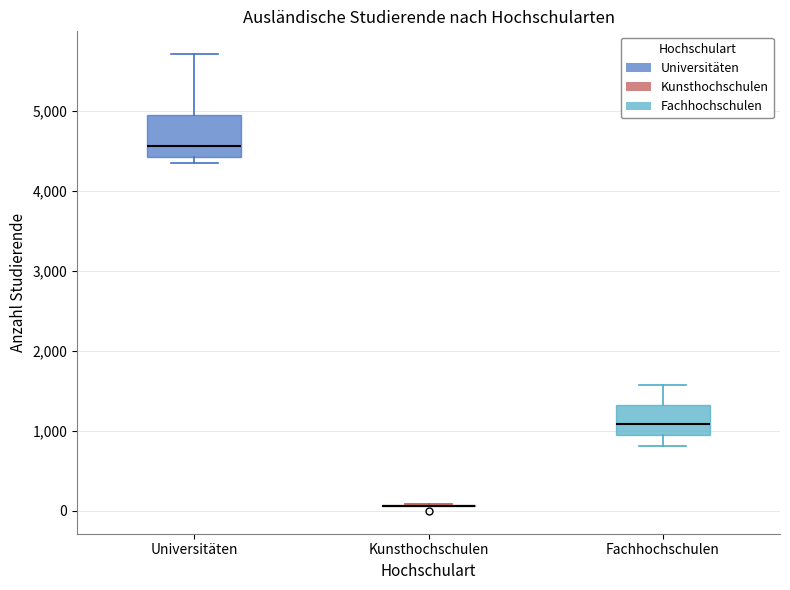

Where does the upper whisker of the box for Universitäten end on the y-axis? The values are not printed on the chart, so give them approximately, as read against the axis.

5700